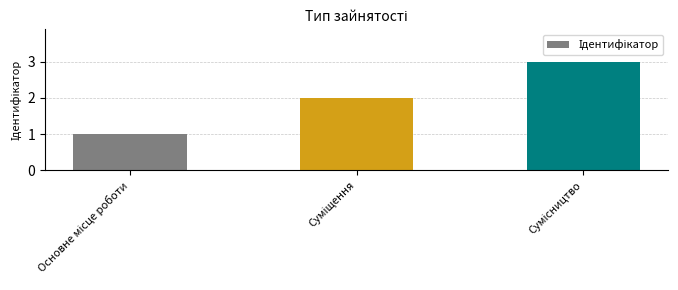

What is the sum of all values?

6